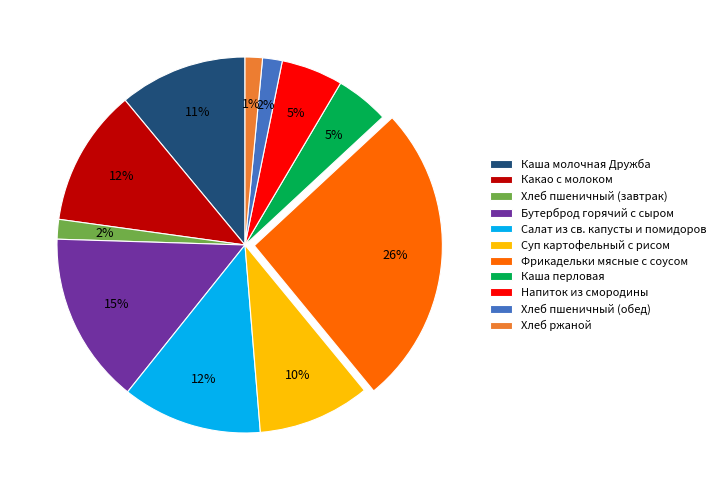

To the nearest percent, what is the difference between the Салат из св. капусты и помидоров and Каша молочная Дружба slice percentages?

1%